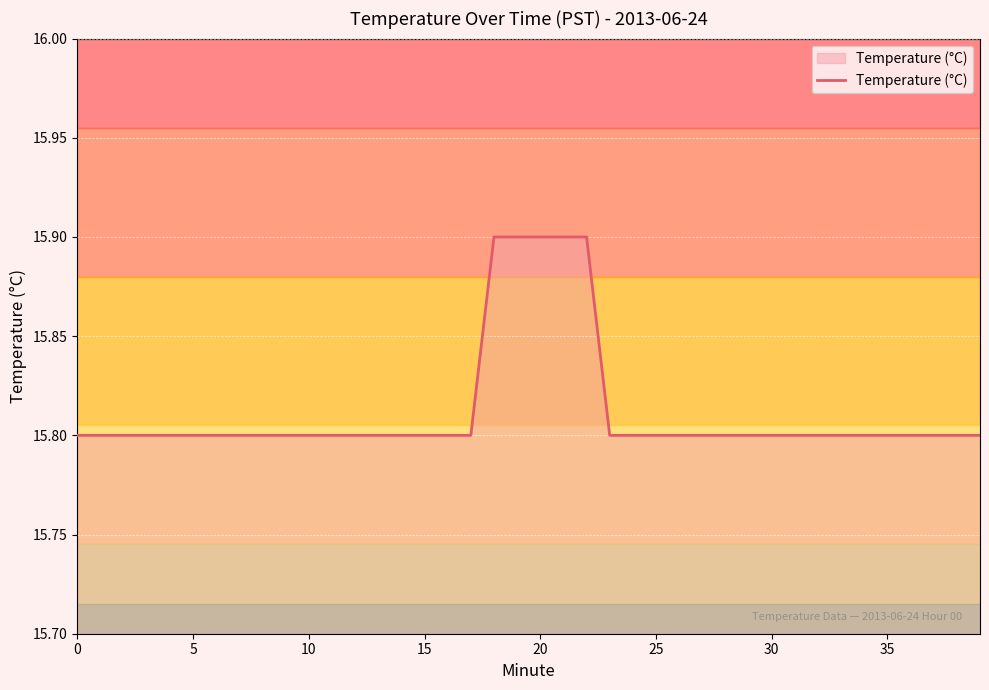

What is the label of the 6th point from the right?

34